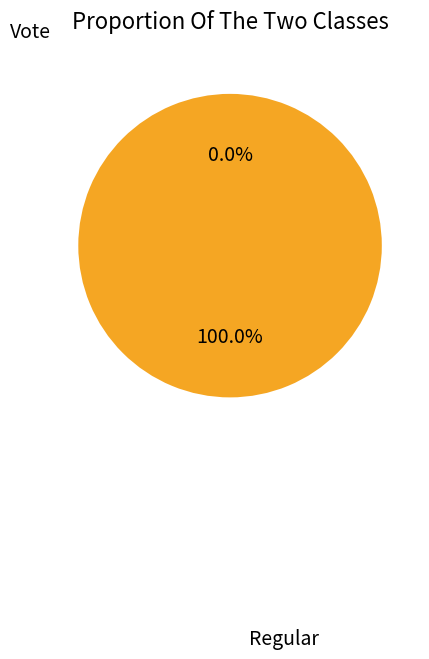

What is the majority slice?

Vote